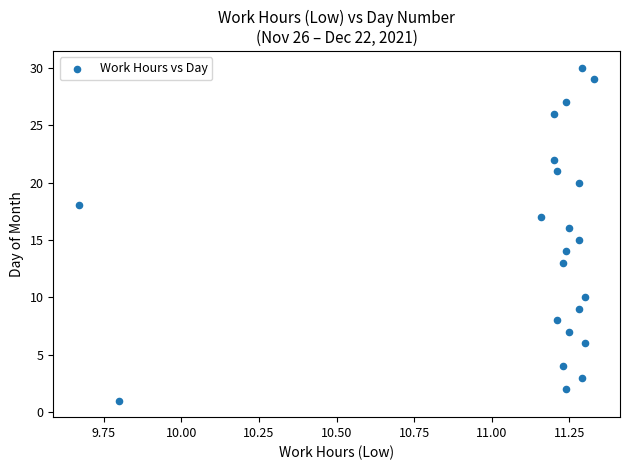

What is the range of Y values (max minus min)?

29